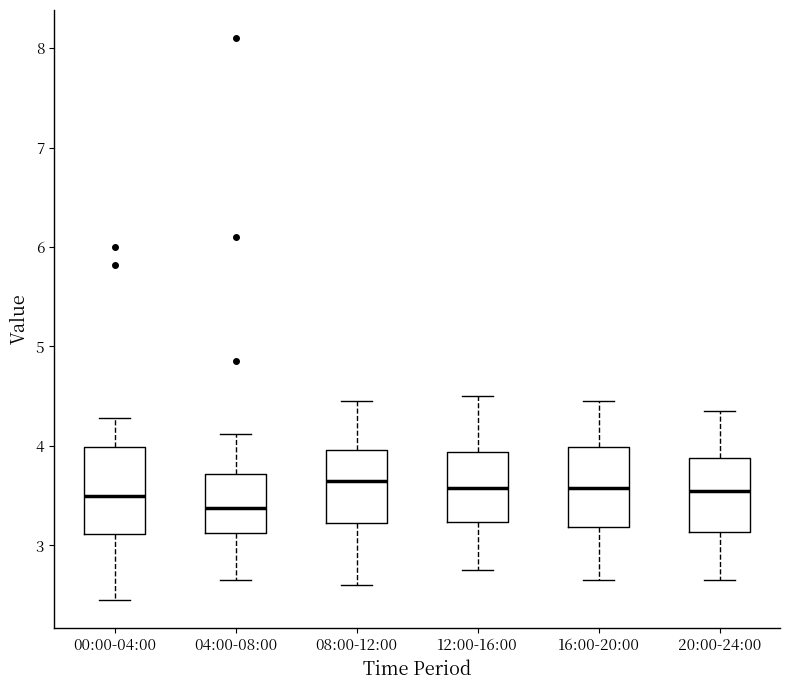

Reading left to right, transcribe this box plot: for each box, give where its median line is, the range the box spans, and where its two whiskers end, as read against the y-axis. The values are not printed on the chart, so give them approximately, as read against the axis.

00:00-04:00: median 3.5, box 3.1 to 4.0, whiskers 2.5 to 4.3
04:00-08:00: median 3.4, box 3.1 to 3.7, whiskers 2.7 to 4.1
08:00-12:00: median 3.7, box 3.2 to 4.0, whiskers 2.6 to 4.5
12:00-16:00: median 3.6, box 3.2 to 3.9, whiskers 2.8 to 4.5
16:00-20:00: median 3.6, box 3.2 to 4.0, whiskers 2.7 to 4.5
20:00-24:00: median 3.6, box 3.1 to 3.9, whiskers 2.7 to 4.4